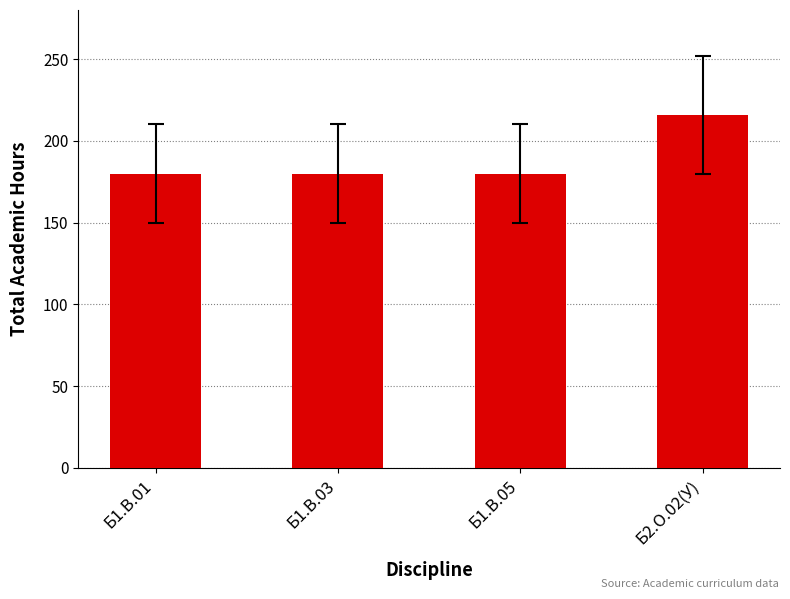

Between Б2.О.02(У) and Б1.В.03, which is larger?

Б2.О.02(У)